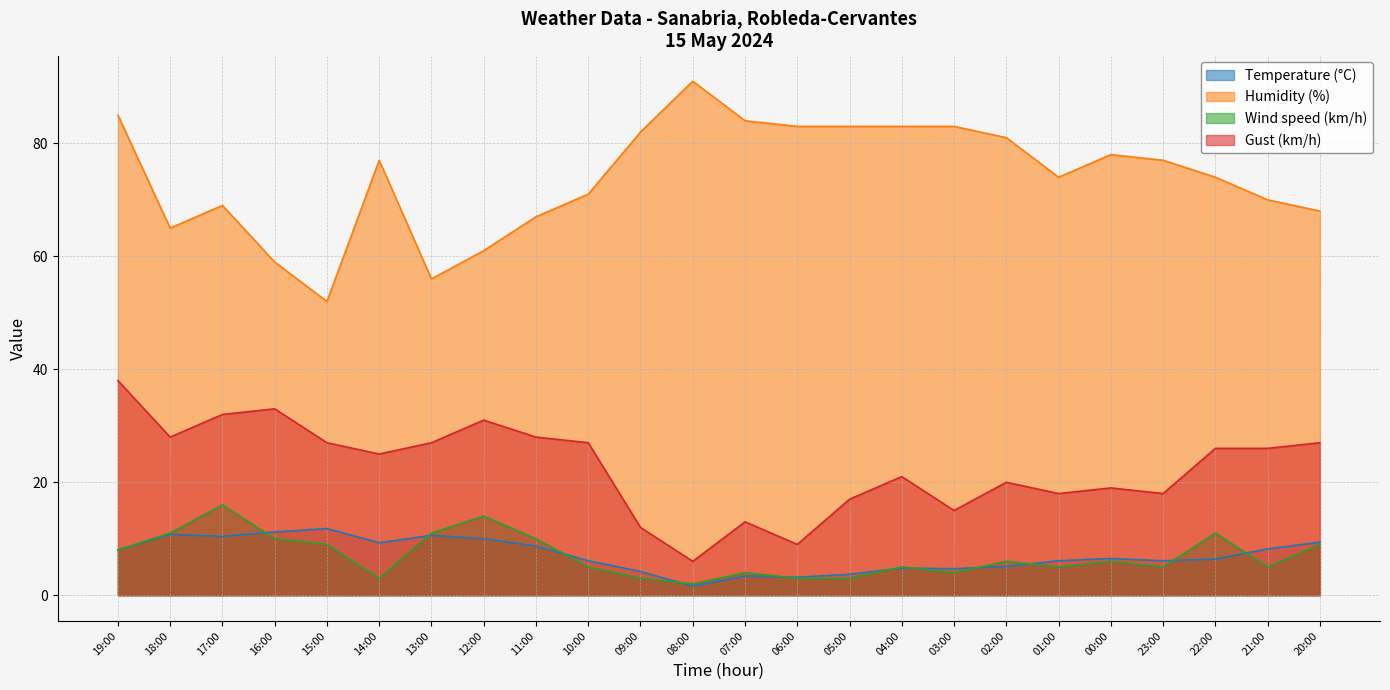

What is the spread (max minus min) of values at 11:00?

58.3